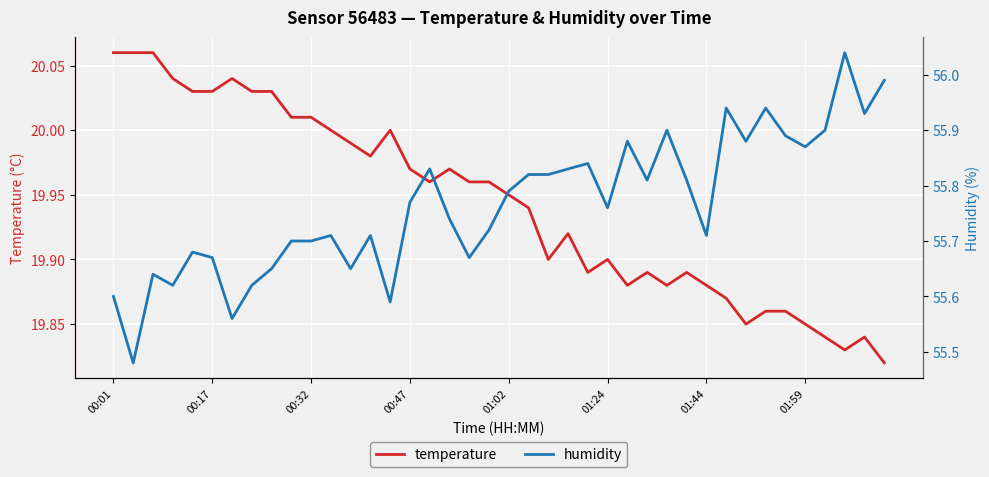

At how many categories does at least one series exceed 20?

40